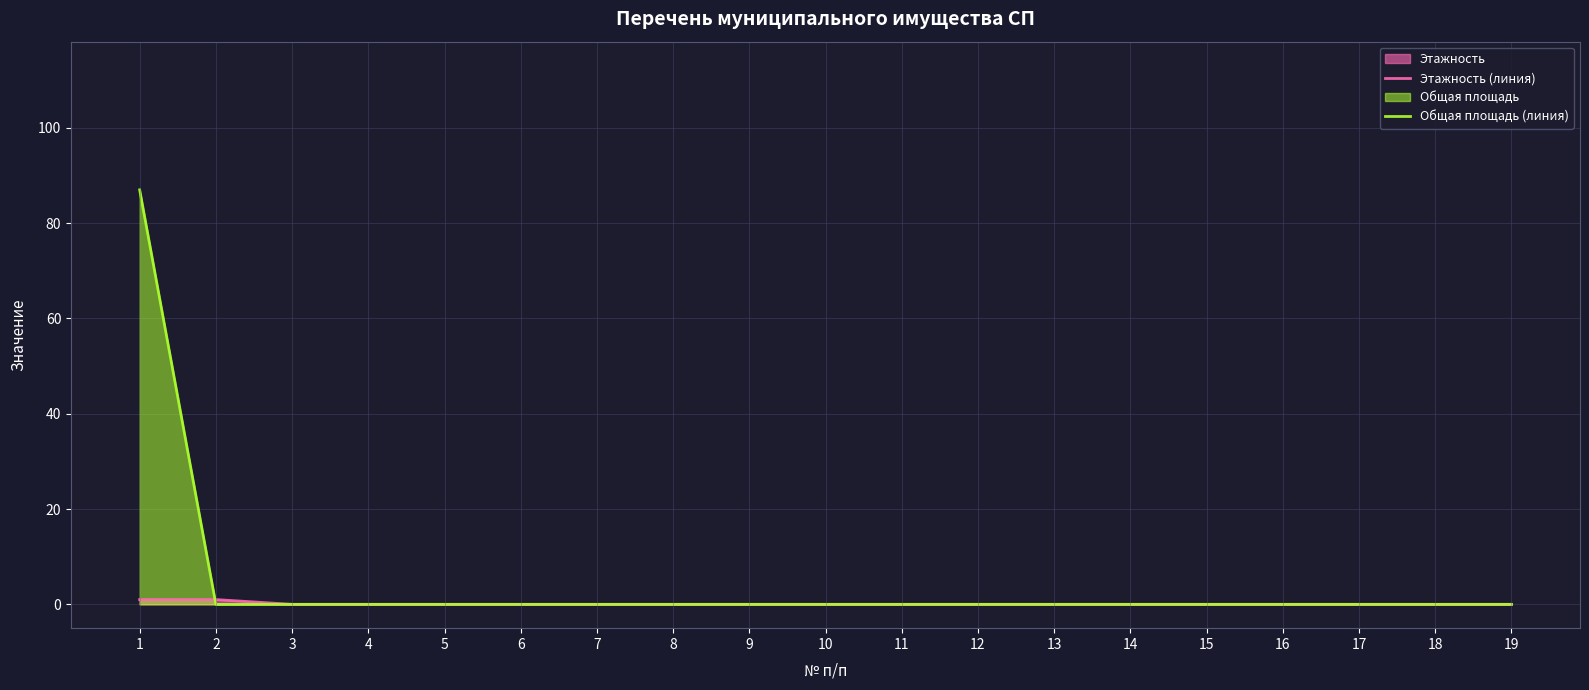

The Этажность (линия) series shows -1 at 11. True or false?

False